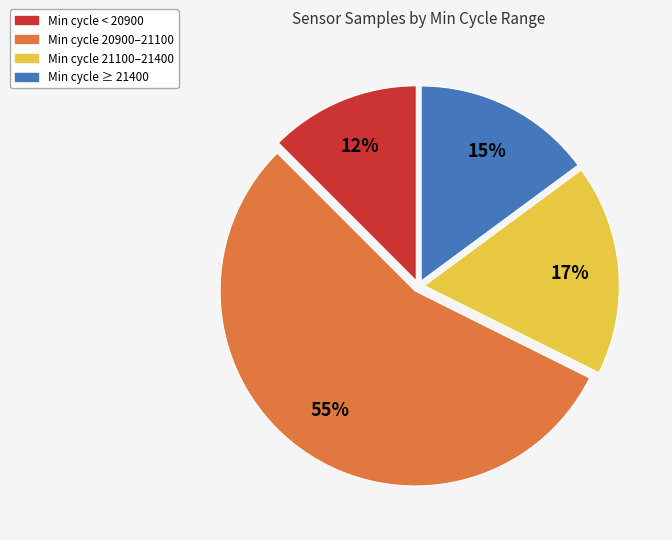

To the nearest percent, what is the difference between the largest and smallest slice percentages?

43%